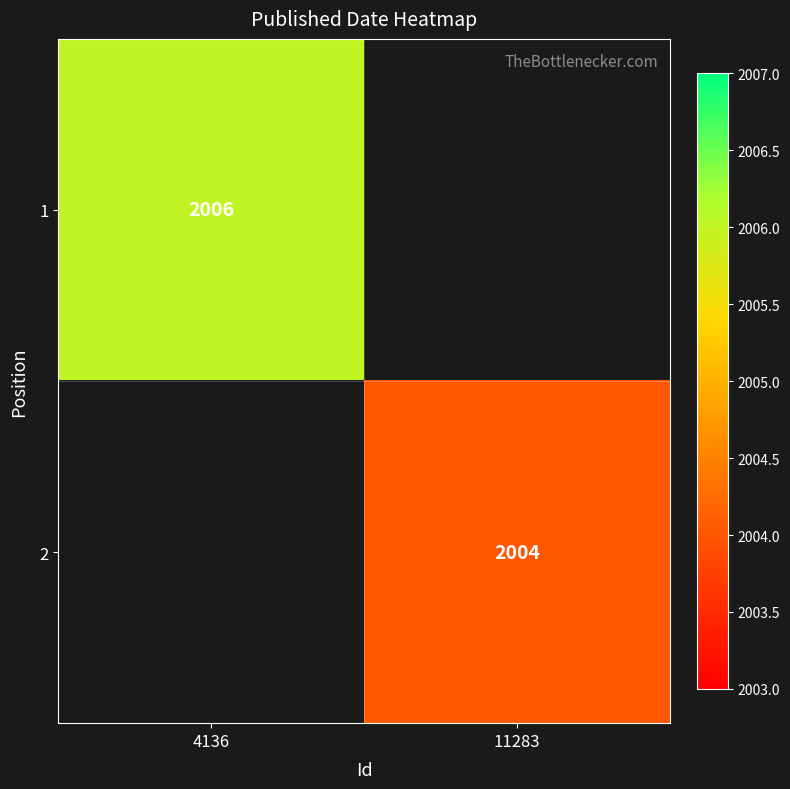

What is the minimum value shown in the chart?

2004.0